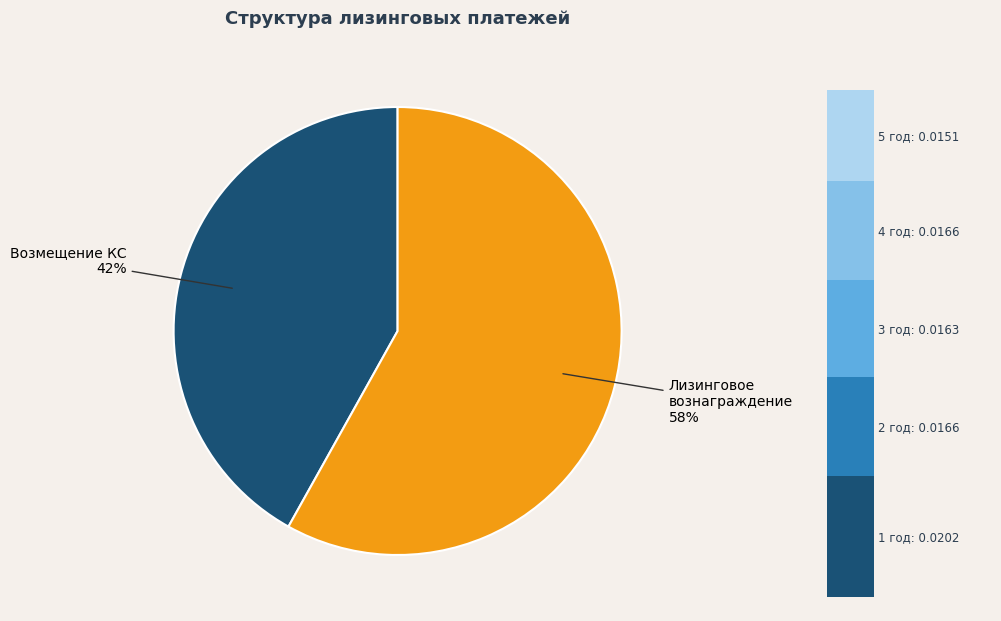

The Возмещение контрактной стоимости slice represents 36% of the pie. True or false?

False